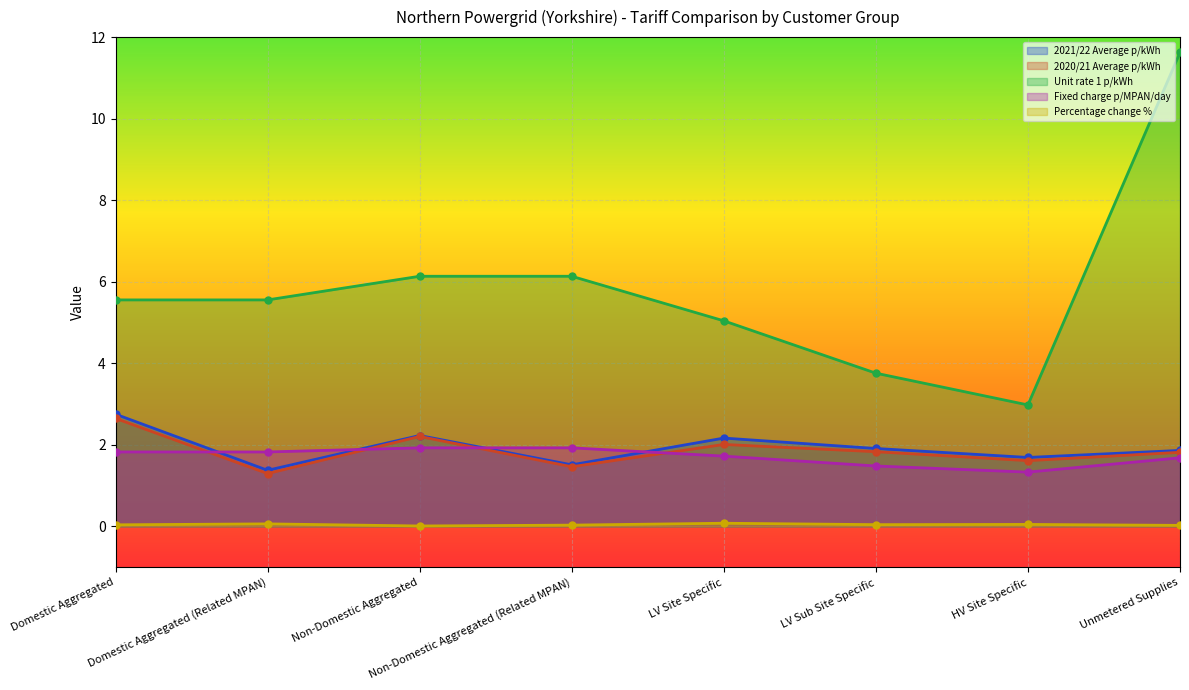

The value of Unit rate 1 p/kWh at LV Sub Site Specific is 2.3. True or false?

False